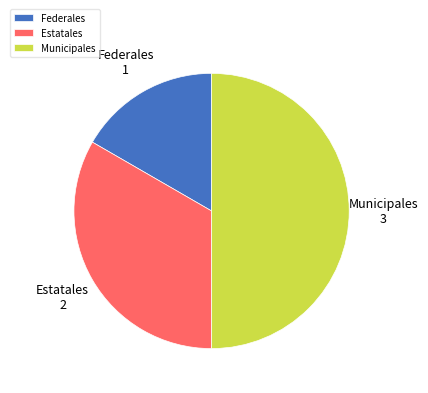

The Federales slice represents 17% of the pie. True or false?

True